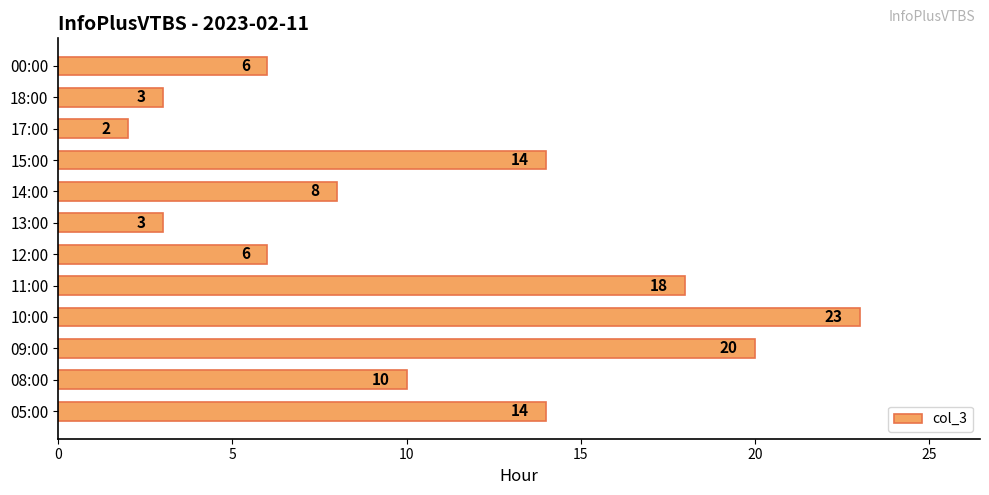

What is the maximum value shown in the chart?

23